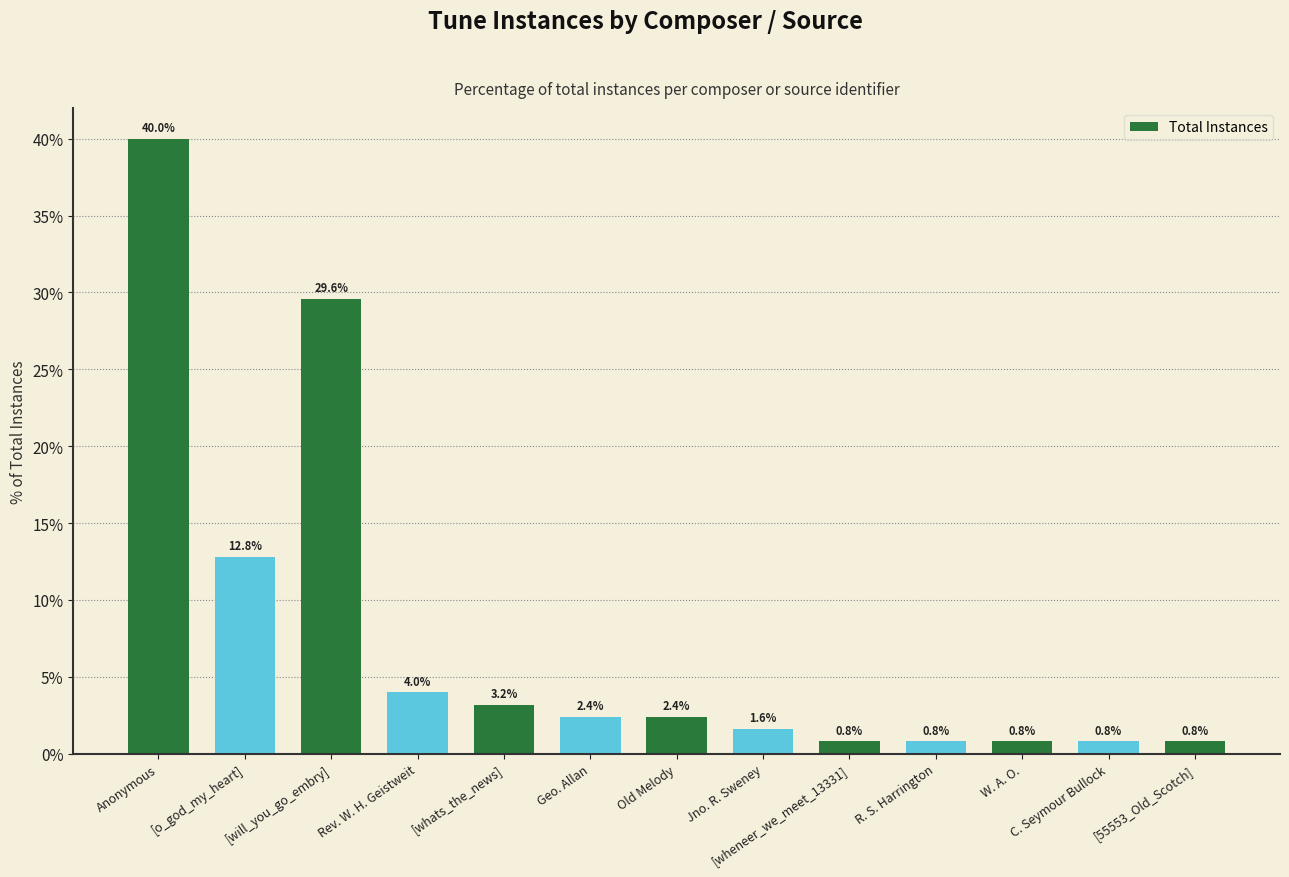

At which label does the data first exceed 2?

Anonymous